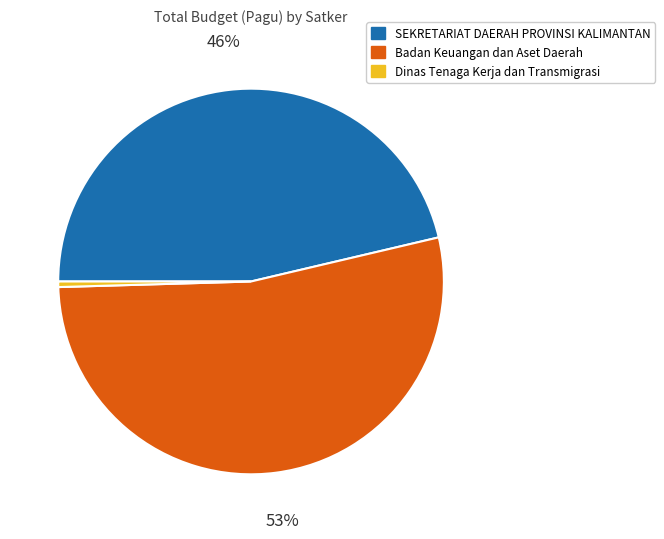

Which has a higher value, Badan Keuangan dan Aset Daerah or SEKRETARIAT DAERAH PROVINSI KALIMANTAN?

Badan Keuangan dan Aset Daerah